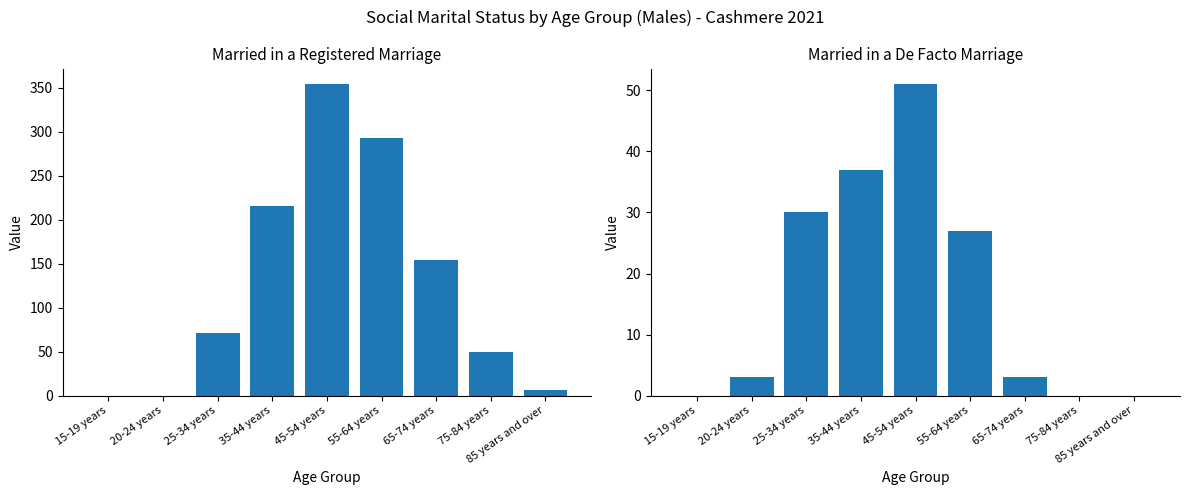

The Married in a de facto marriage series shows -27 at 15-19 years. True or false?

False